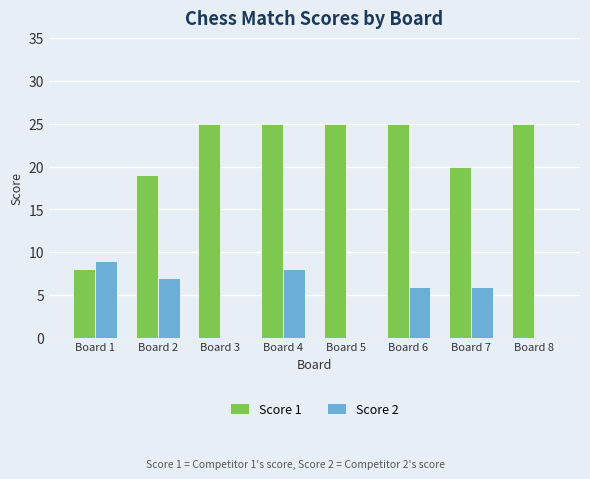

How many groups of bars are there?

8